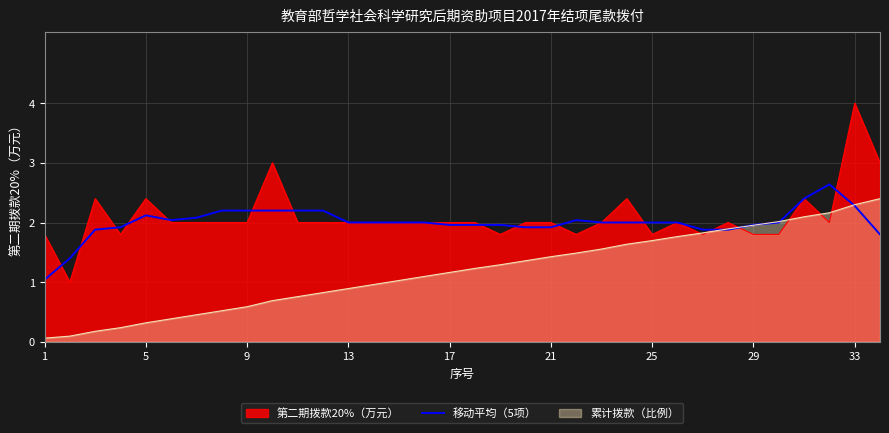

What is the sum of all values?

68.1